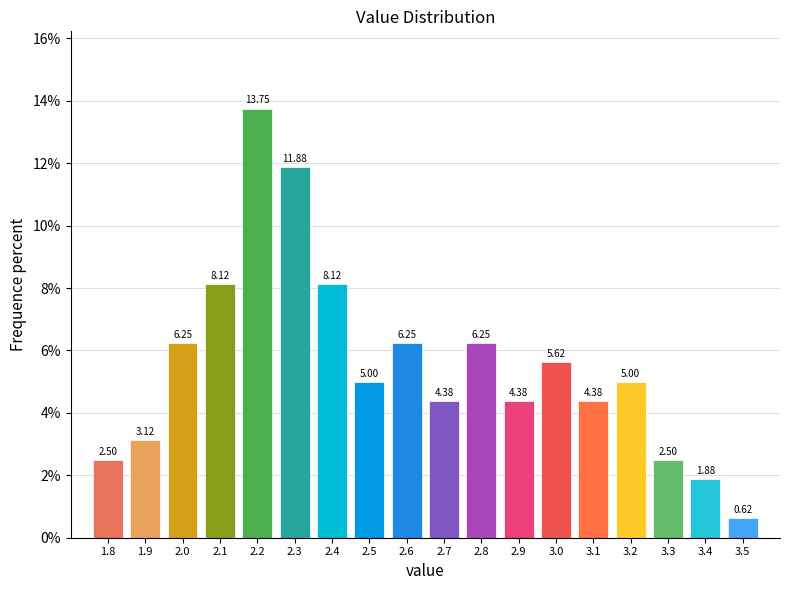

What is the sum of all values?

100.0